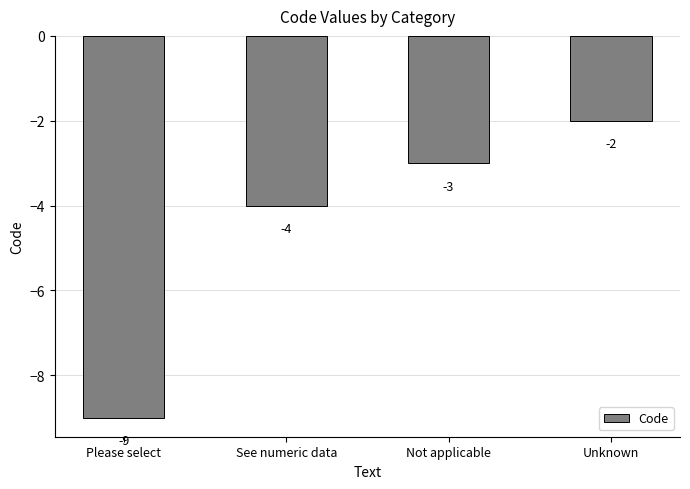

Are the bars horizontal?

No